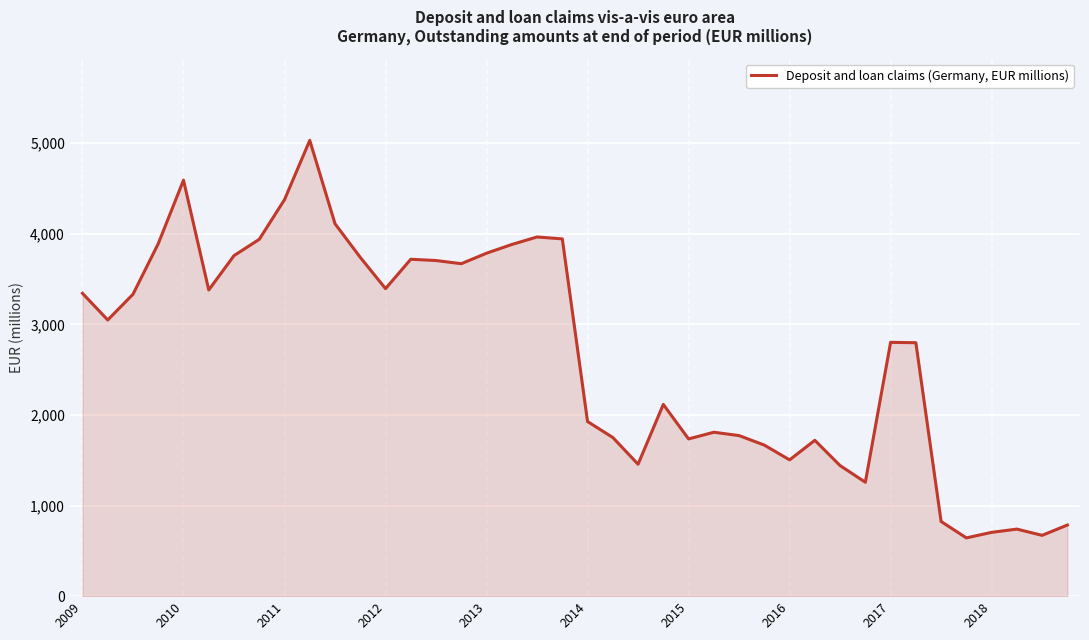

What is the smallest value displayed?

643